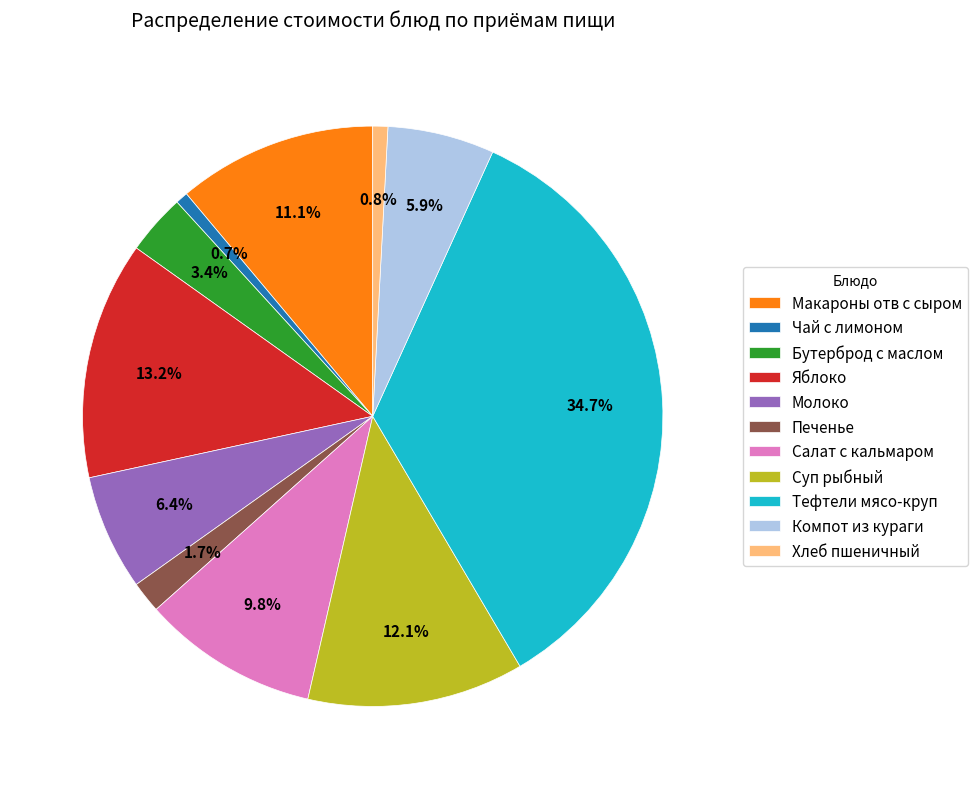

What percentage do Чай с лимоном and Компот из кураги together represent?

6.6%